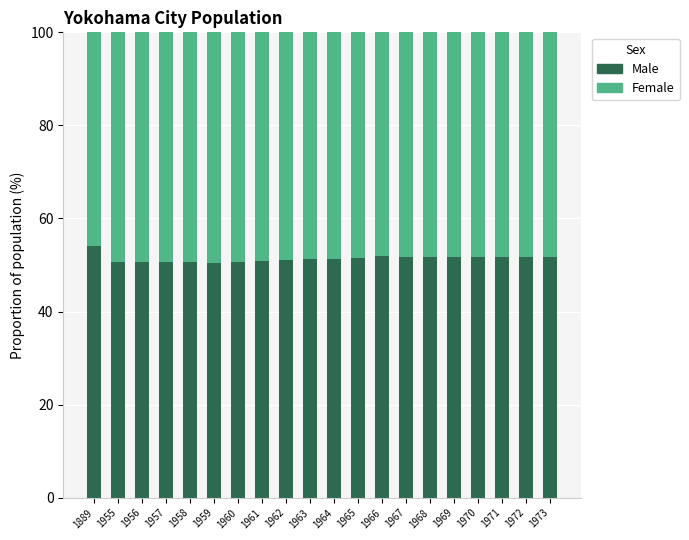

How many bars are there in total?

20